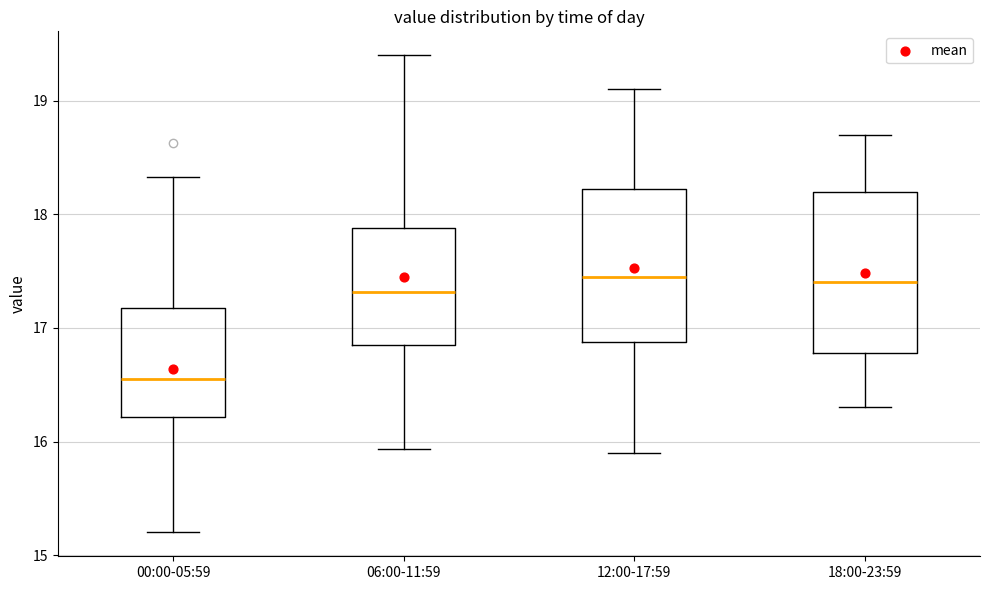

Reading left to right, read every box against the y-axis: the position of its median line, the range the box covers, and the ends of its whiskers. The values are not printed on the chart, so give them approximately, as read against the axis.

00:00-05:59: median 16.6, box 16.2 to 17.2, whiskers 15.2 to 18.3
06:00-11:59: median 17.3, box 16.9 to 17.9, whiskers 15.9 to 19.4
12:00-17:59: median 17.5, box 16.9 to 18.2, whiskers 15.9 to 19.1
18:00-23:59: median 17.4, box 16.8 to 18.2, whiskers 16.3 to 18.7